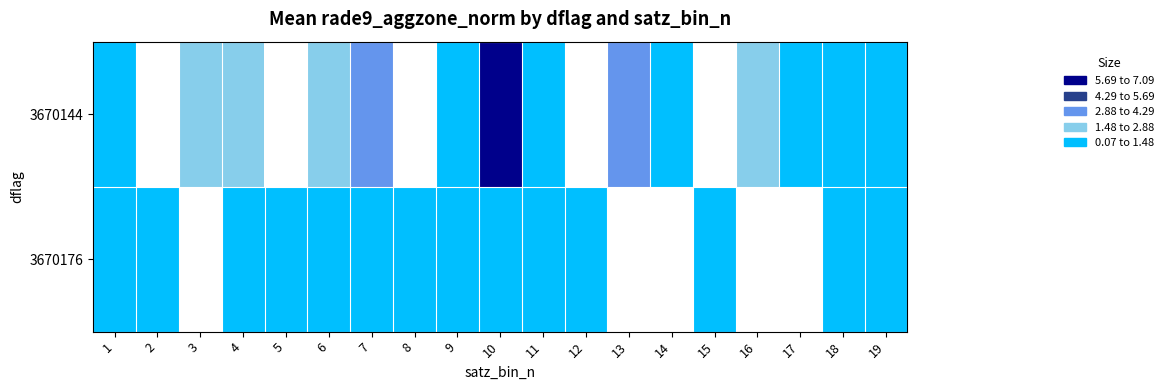

The 3670176 series shows 0.7 at 8. True or false?

False